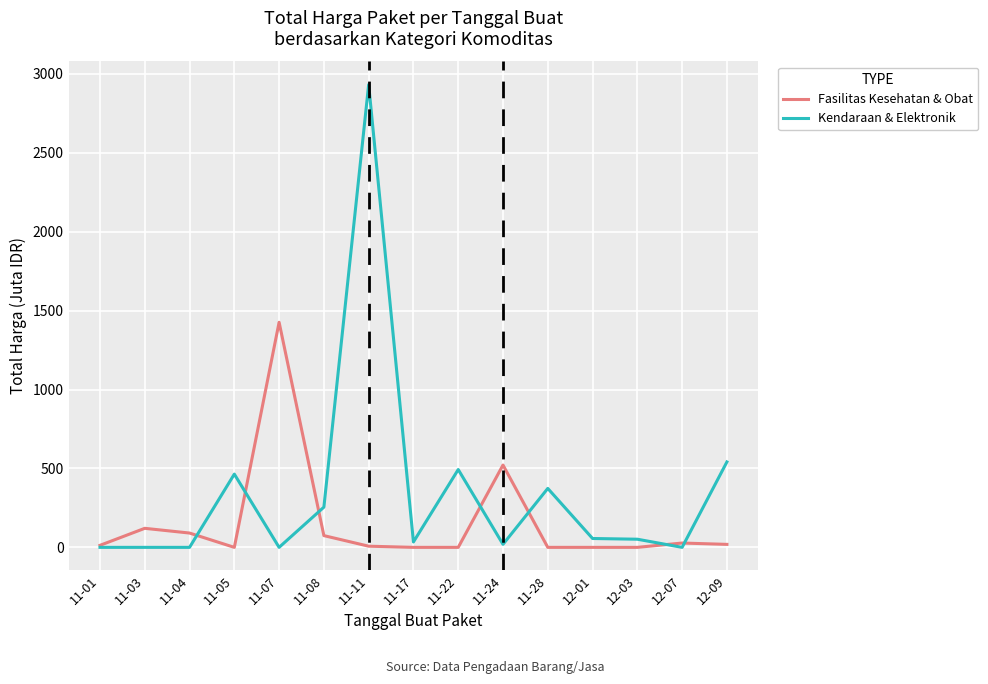

How many distinct data groups are displayed?

2